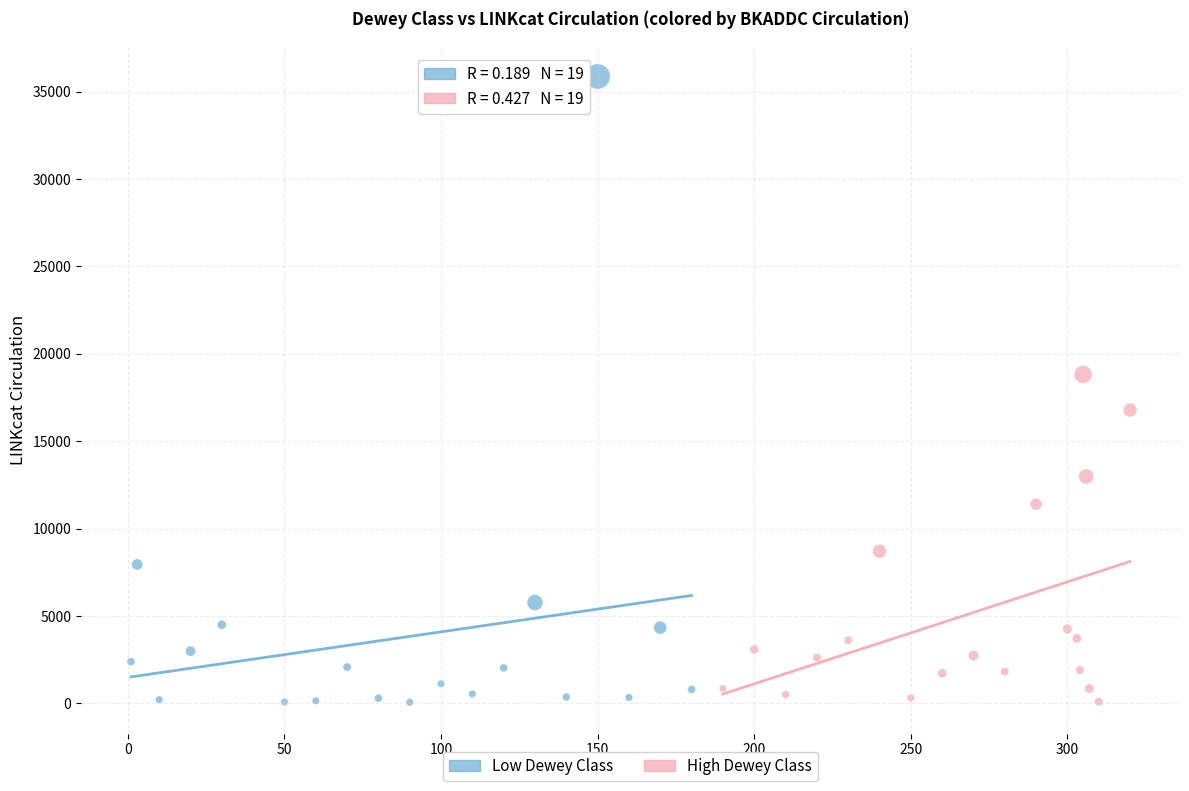

What are all the series names shown in the legend?

Low Dewey Class, High Dewey Class